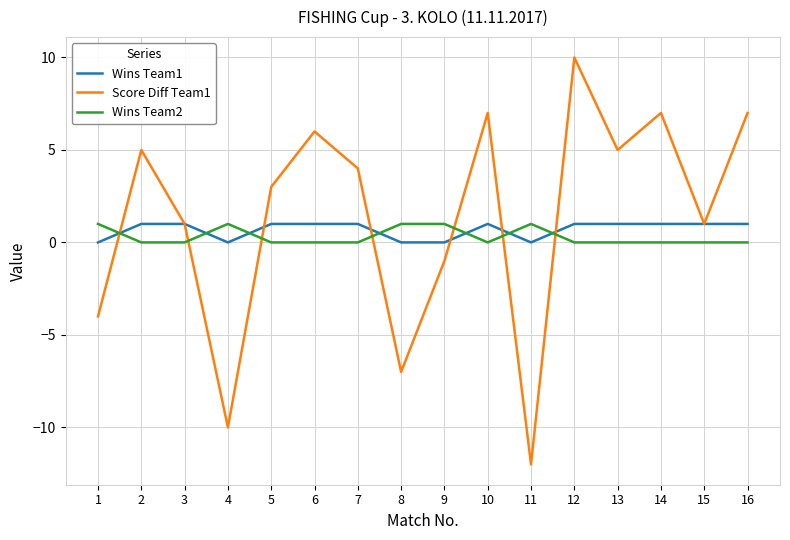

Between which two adjacent categories do Wins Team2 and Score Diff Team1 first intersect?

1 and 2